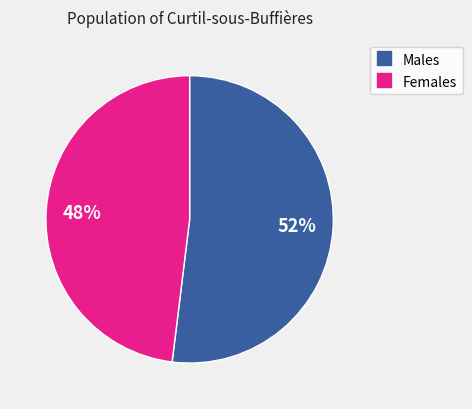

How many segments does this pie chart have?

2